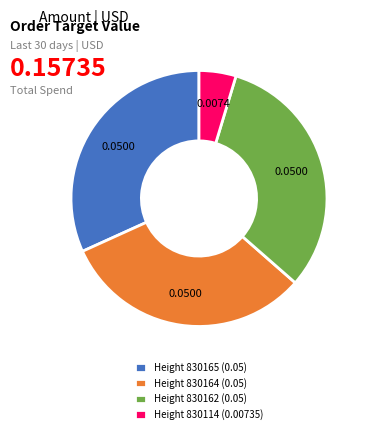

Is the sum of Height 830114 (0.00735) and Height 830164 (0.05) greater than half?

No